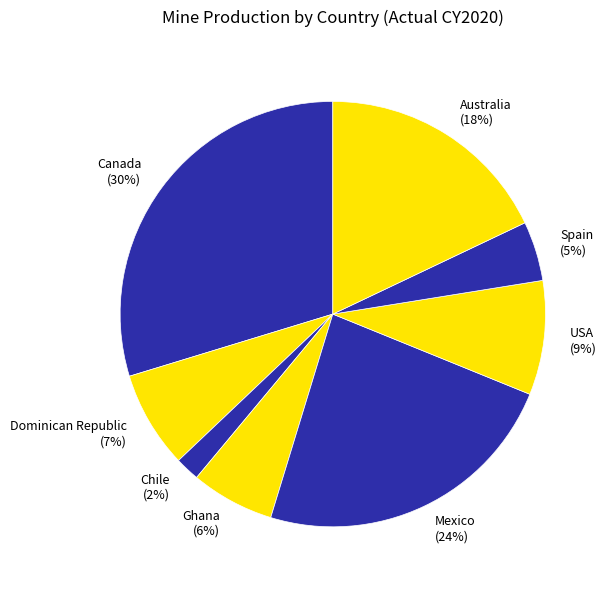

Combined, do Ghana and Canada account for over 50%?

No